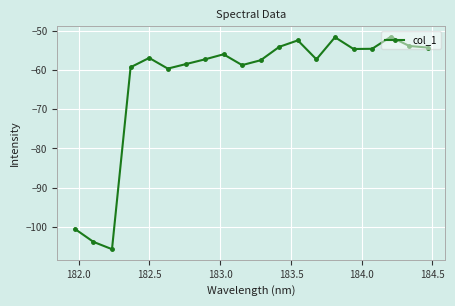

How many interior local peaks (higher than both neighbors) does the data have?

5